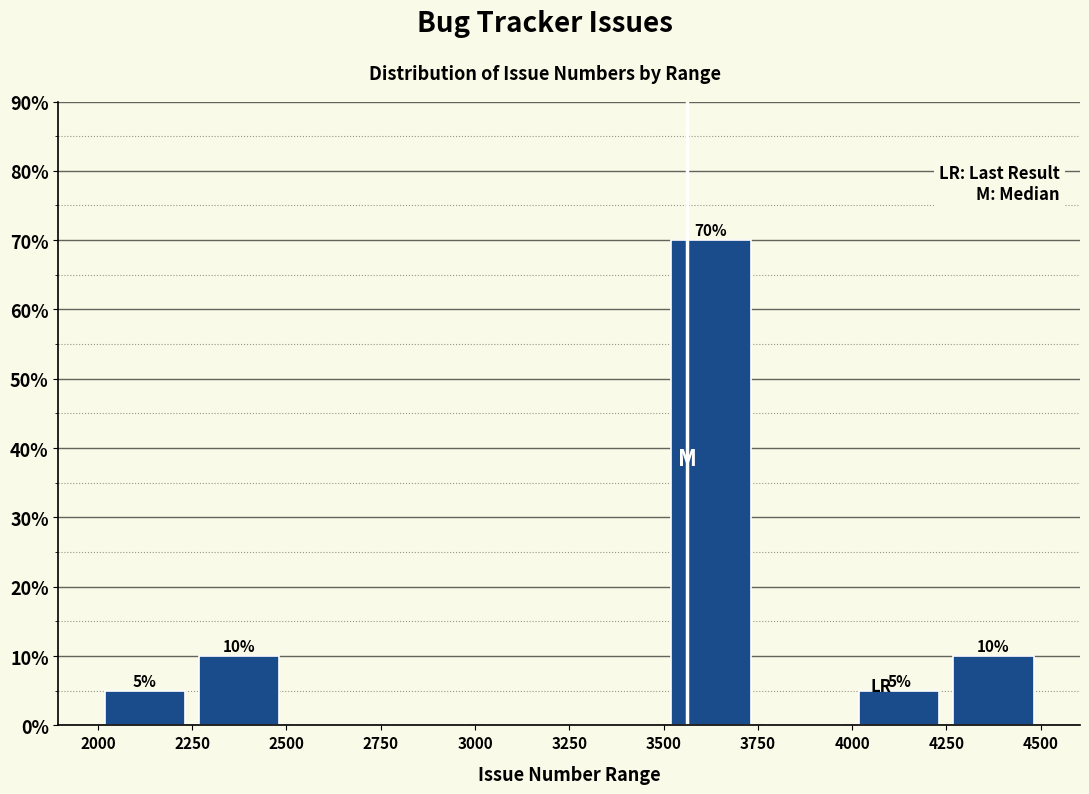

Which range on the x-axis has the tallest bar?

3500 to 3750